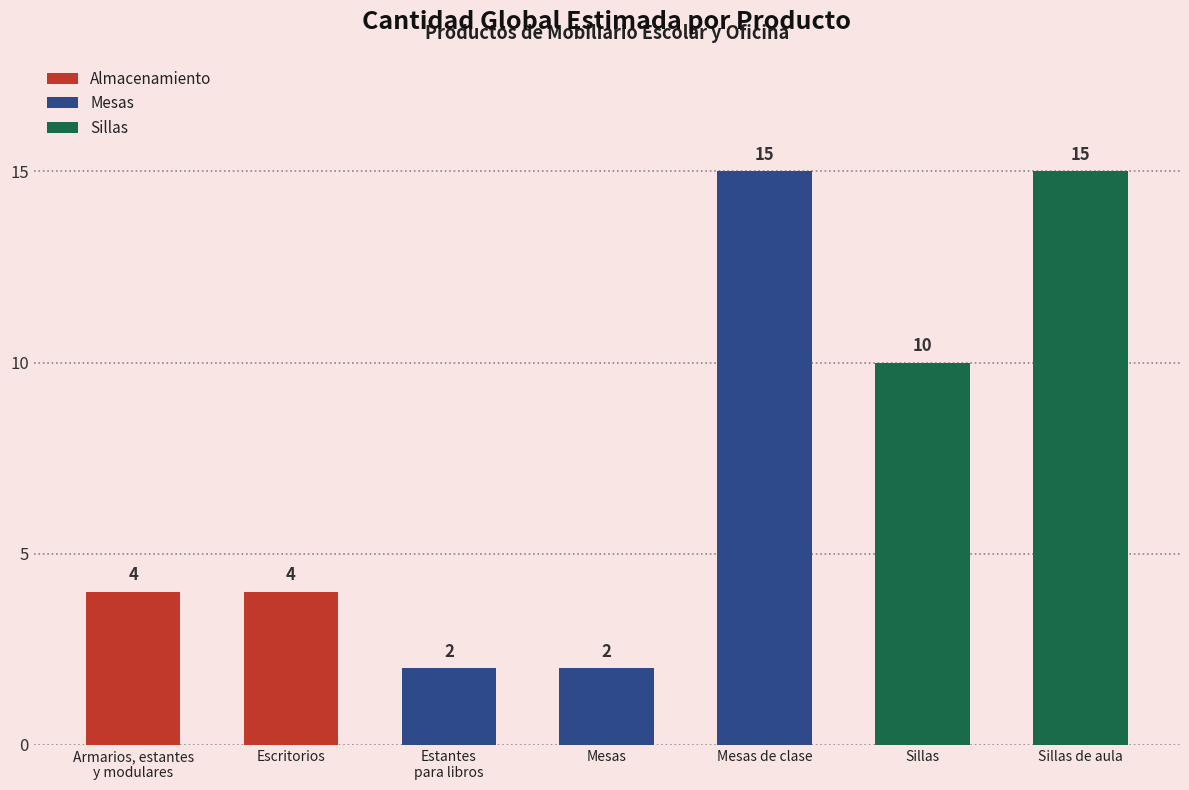

What is the difference between the values at Escritorios and Estantes
para libros?

2